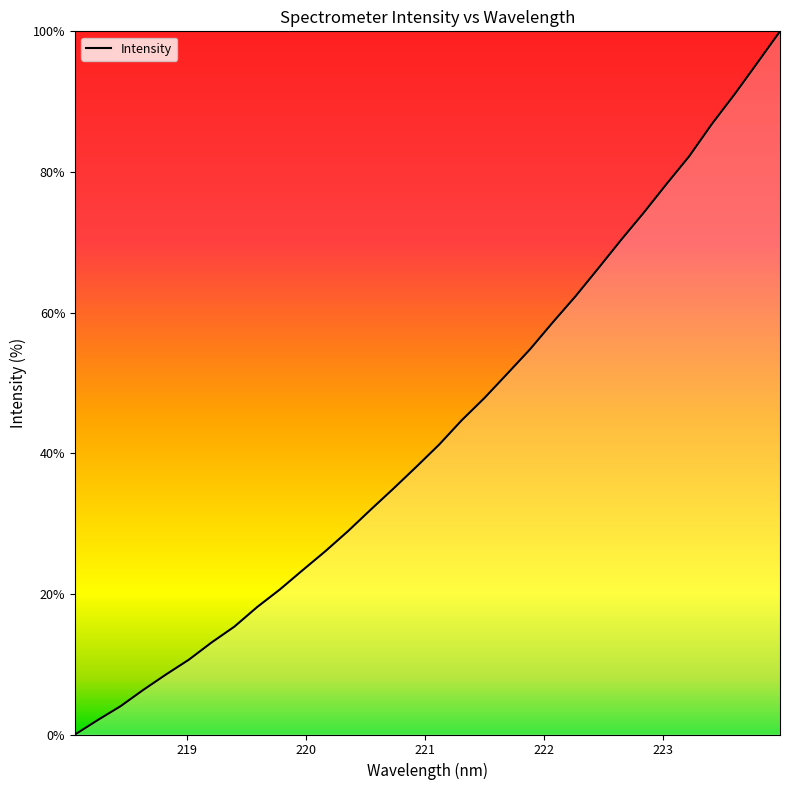

What is the greatest value displayed?

100.0